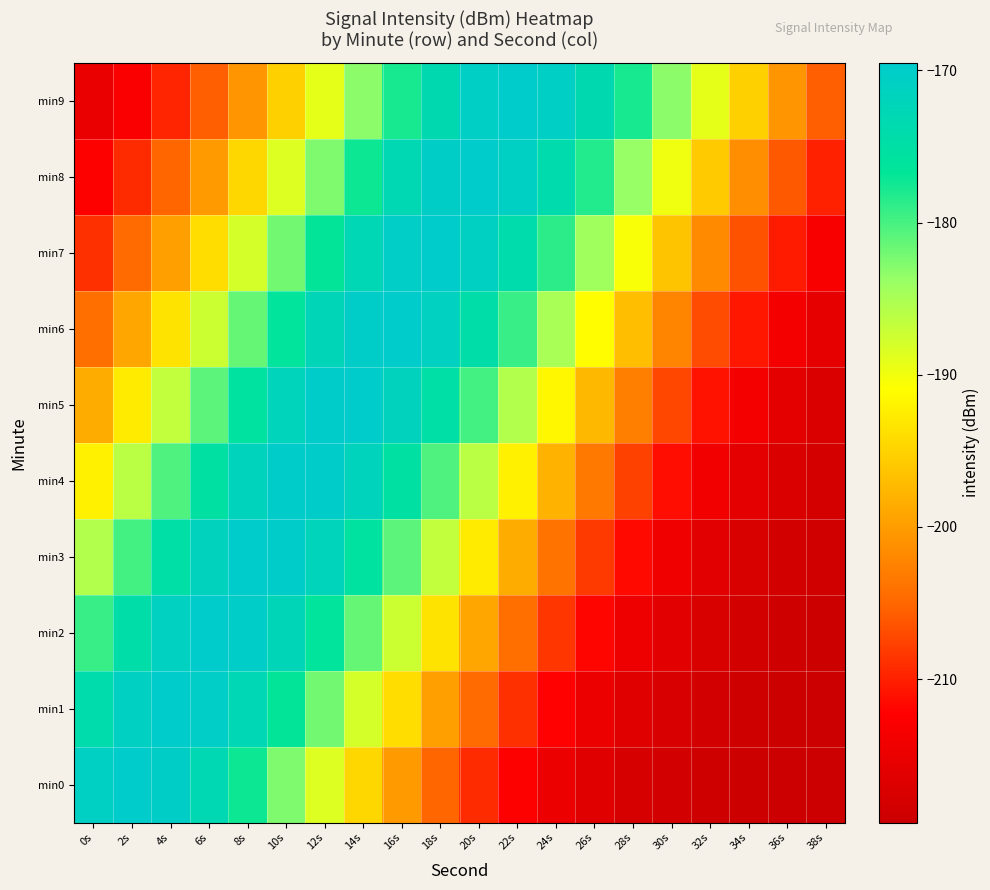

What is the total value across all series at 22s?

-1895.6